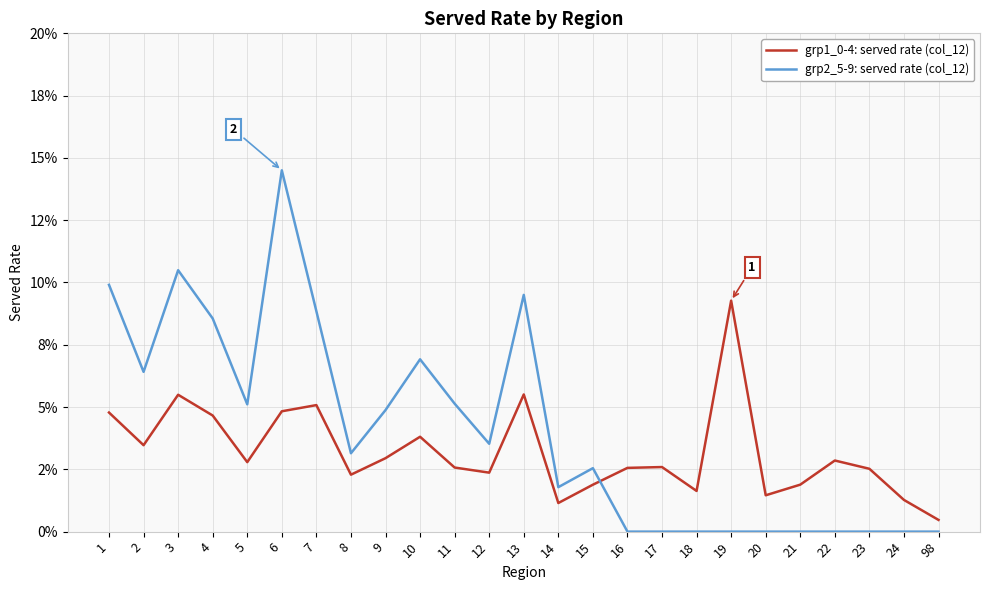

Does the chart have visible grid lines?

Yes